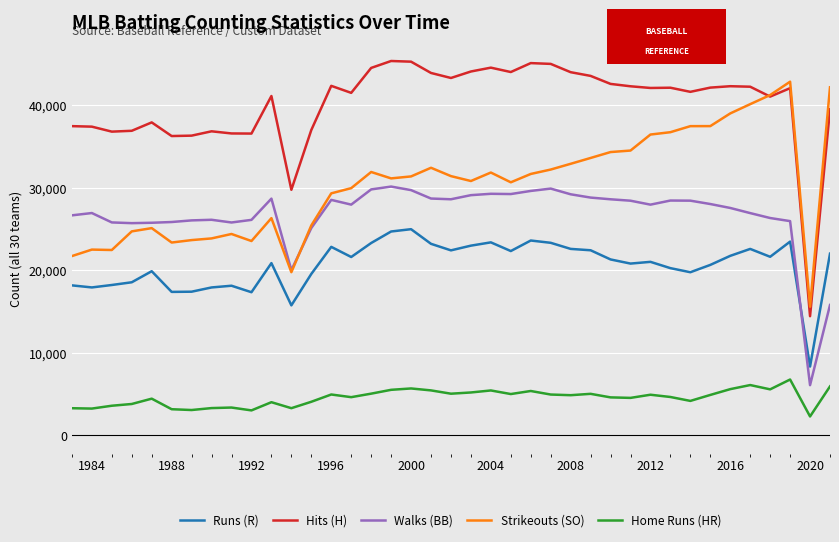

What is the maximum value for Strikeouts (SO)?

42823